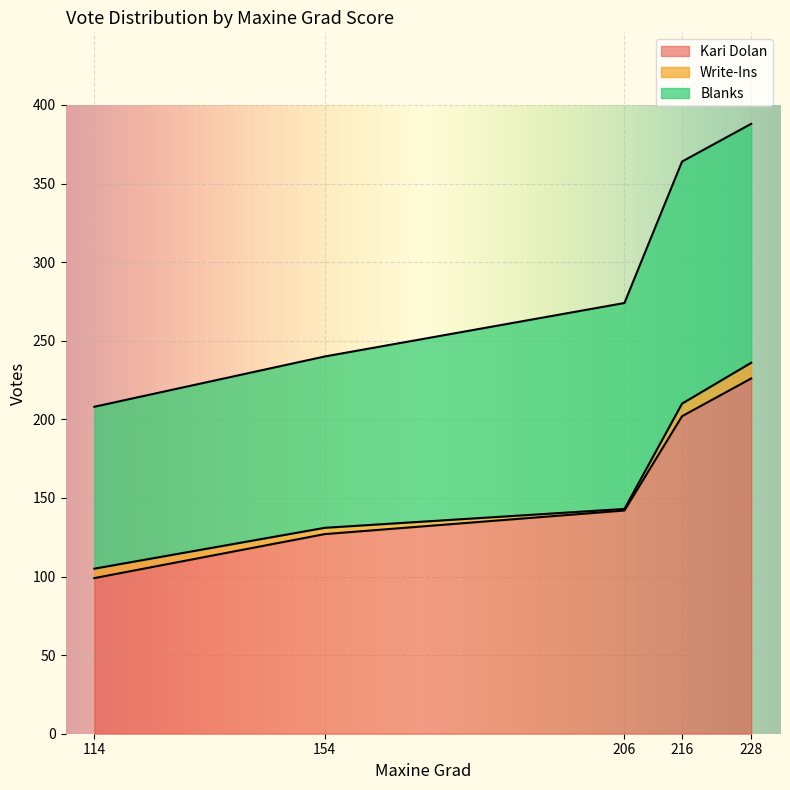

Which category has the highest value in the Kari Dolan series?

228